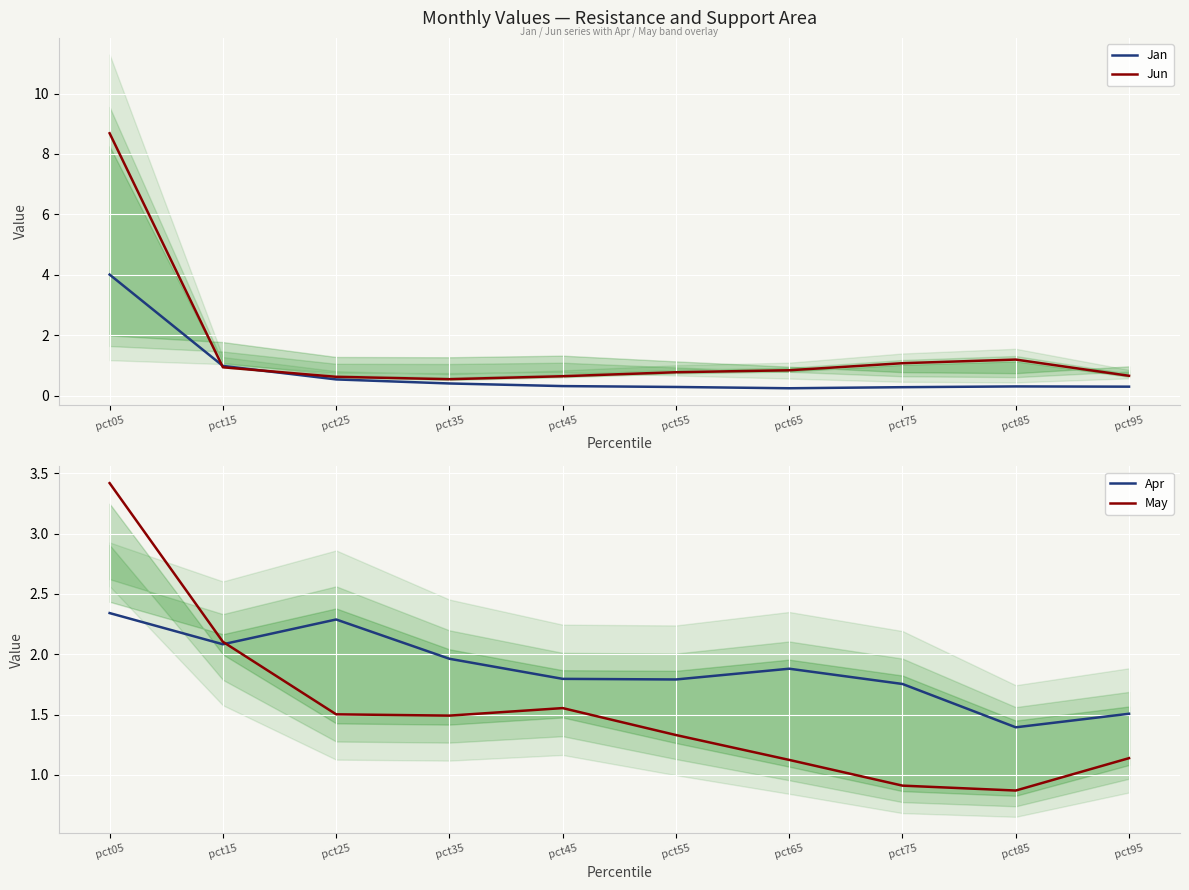

What is the value of the Jun point at the 6th from the left?

0.8